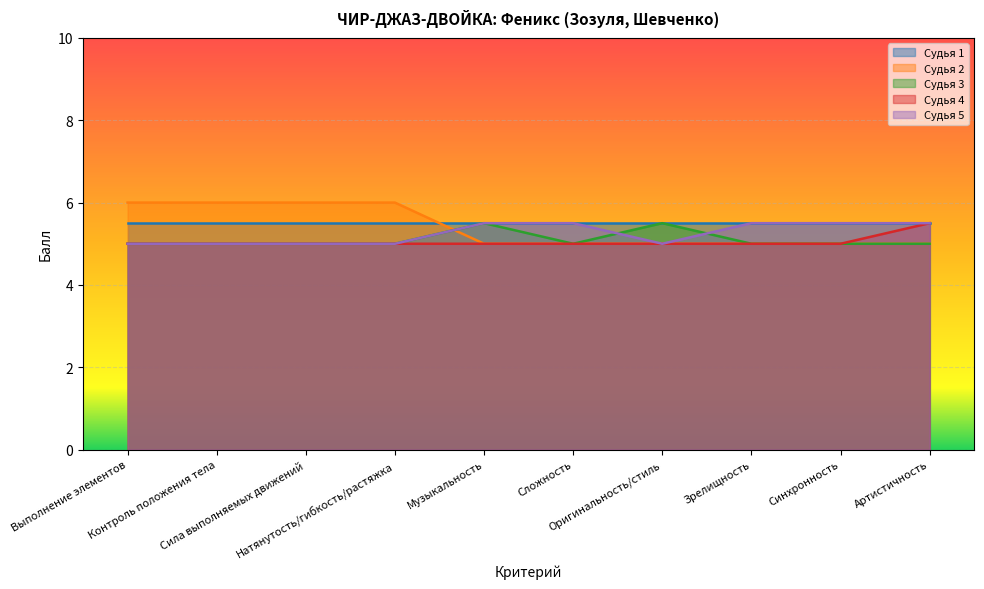

At which category is the sum across all series the highest?

Выполнение элементов